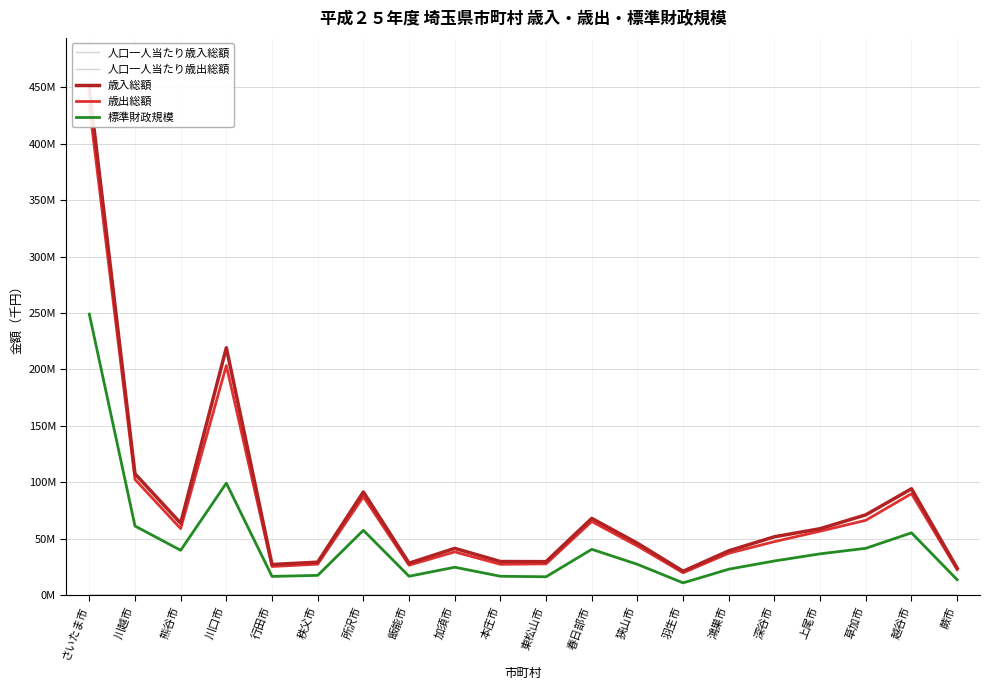

At which category does 歳出総額 reach its first local peak?

川口市